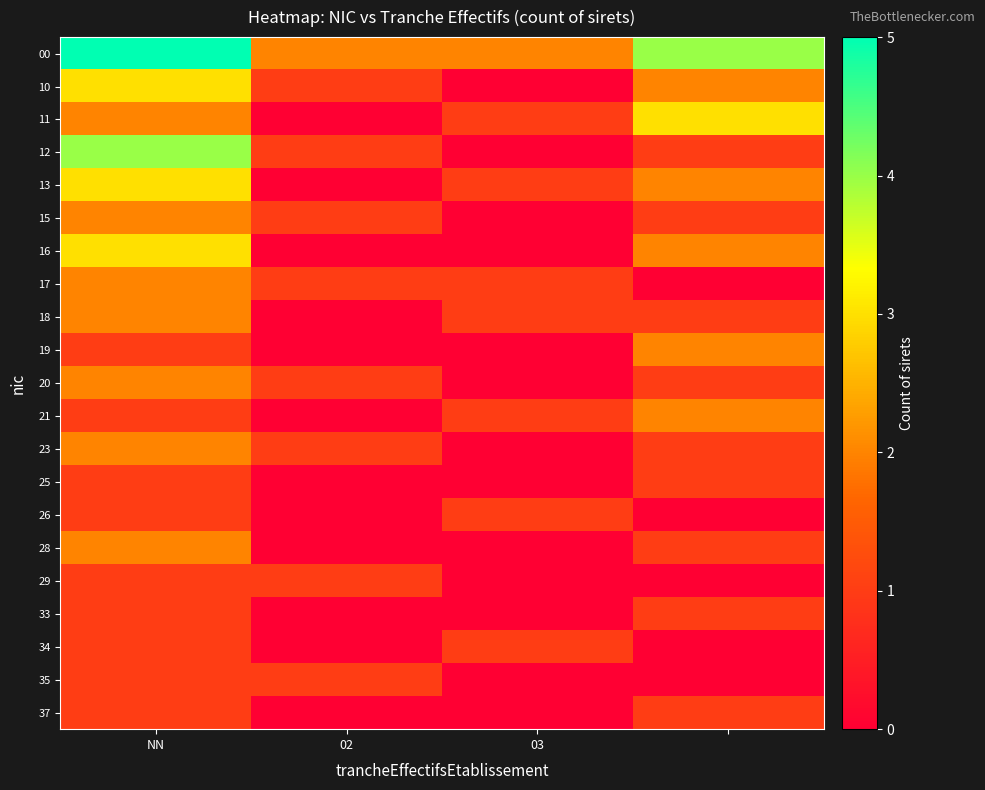

Reading left to right, transcribe all the data shown in this chart.

00: 5	2	2	4
10: 3	1	0	2
11: 2	0	1	3
12: 4	1	0	1
13: 3	0	1	2
15: 2	1	0	1
16: 3	0	0	2
17: 2	1	1	0
18: 2	0	1	1
19: 1	0	0	2
20: 2	1	0	1
21: 1	0	1	2
23: 2	1	0	1
25: 1	0	0	1
26: 1	0	1	0
28: 2	0	0	1
29: 1	1	0	0
33: 1	0	0	1
34: 1	0	1	0
35: 1	1	0	0
37: 1	0	0	1